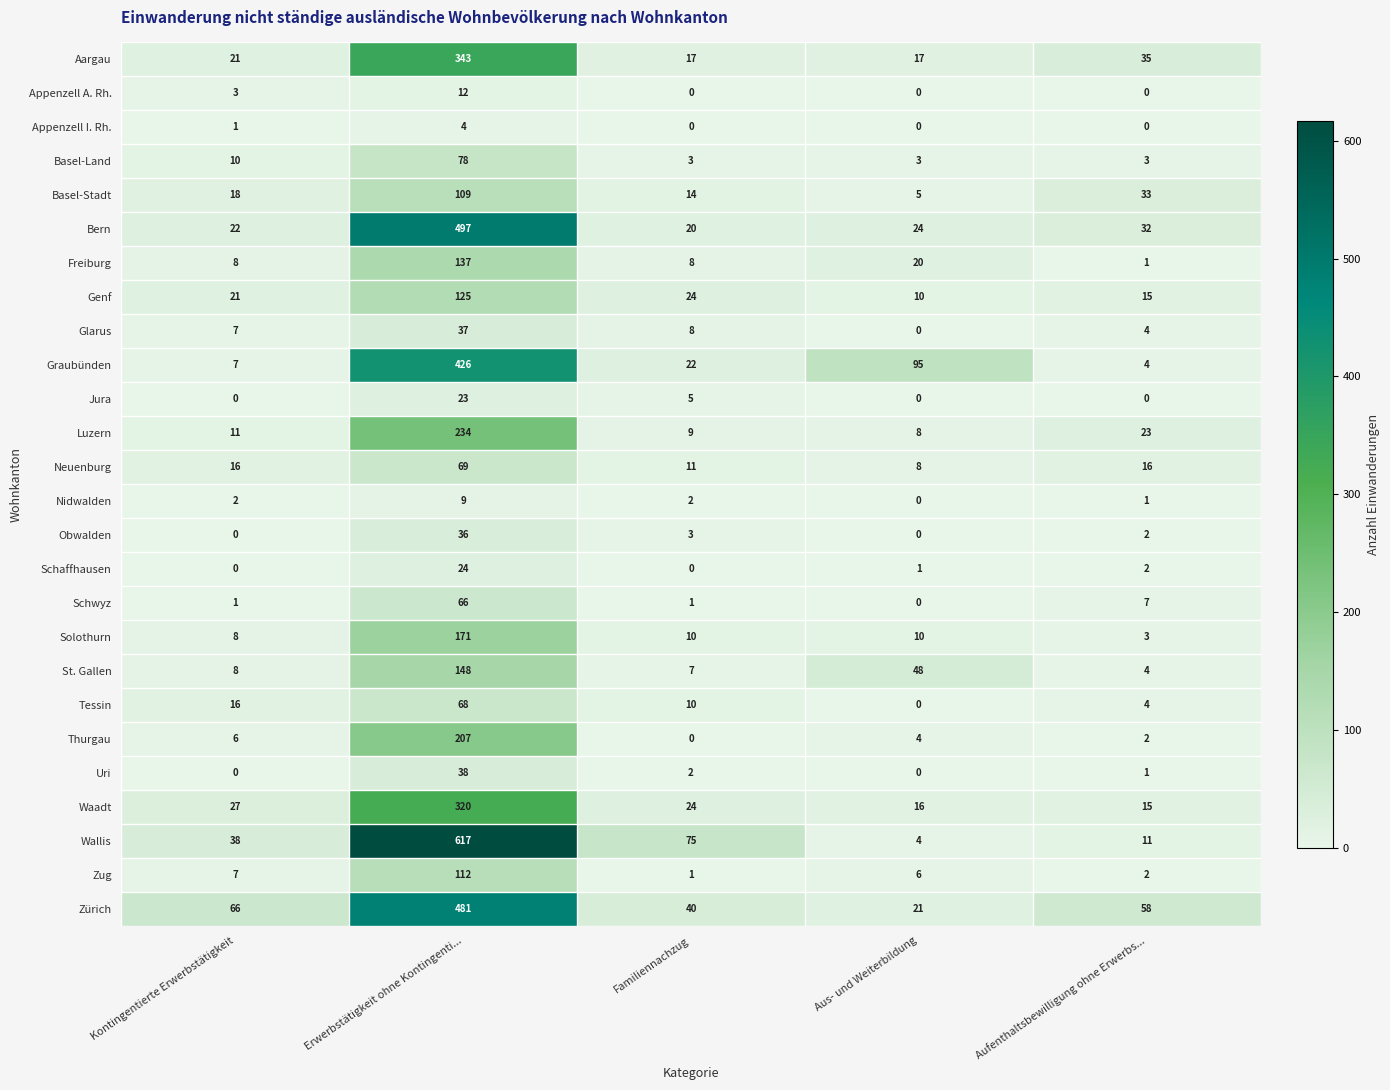

What is the maximum value shown in the chart?

617